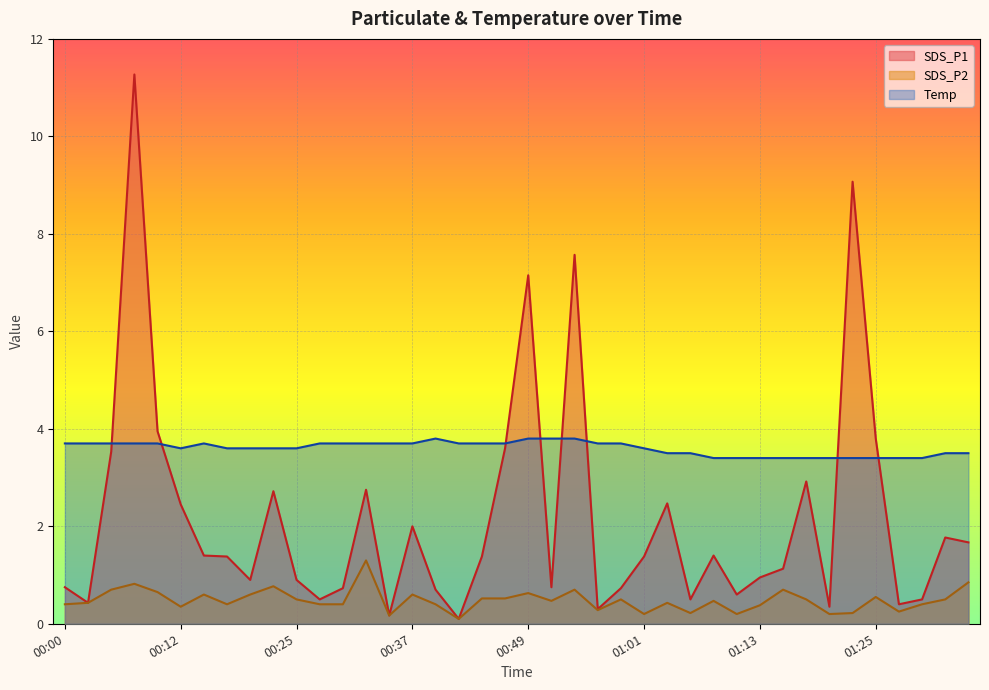

The value of SDS_P1 at 00:05 is 3.5. True or false?

True